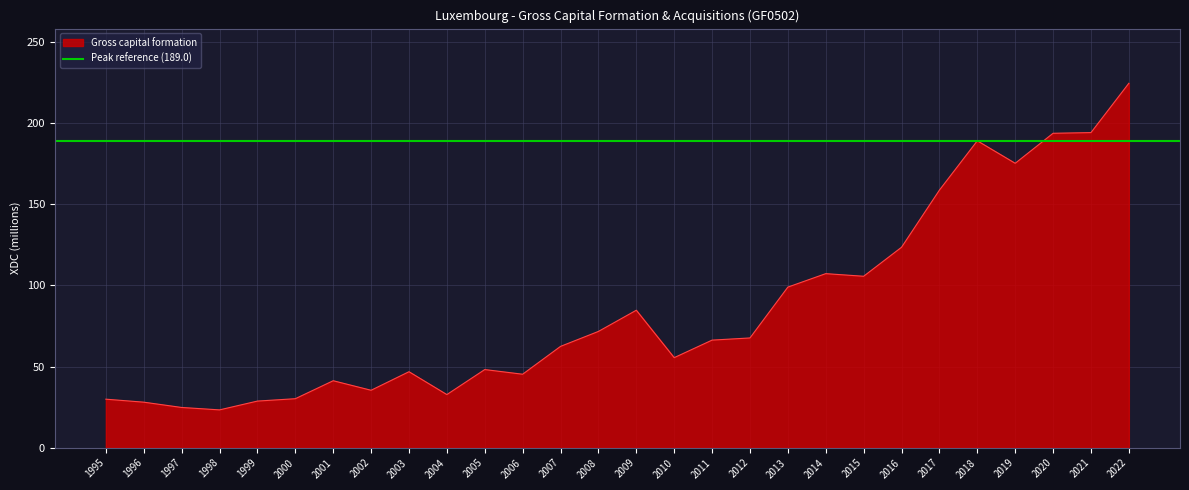

What is the greatest value displayed?

224.4